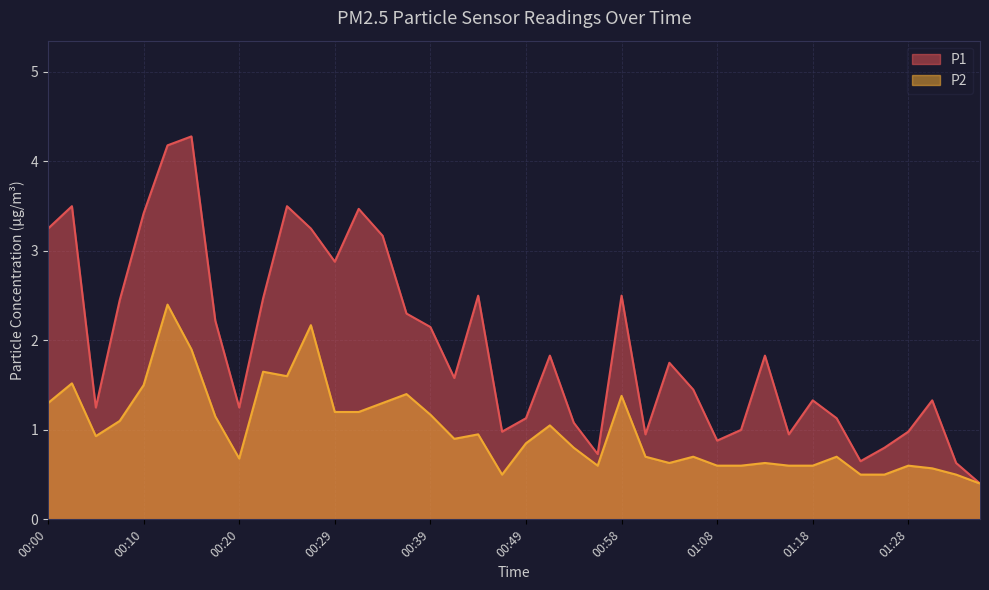

What are all the series names shown in the legend?

P1, P2